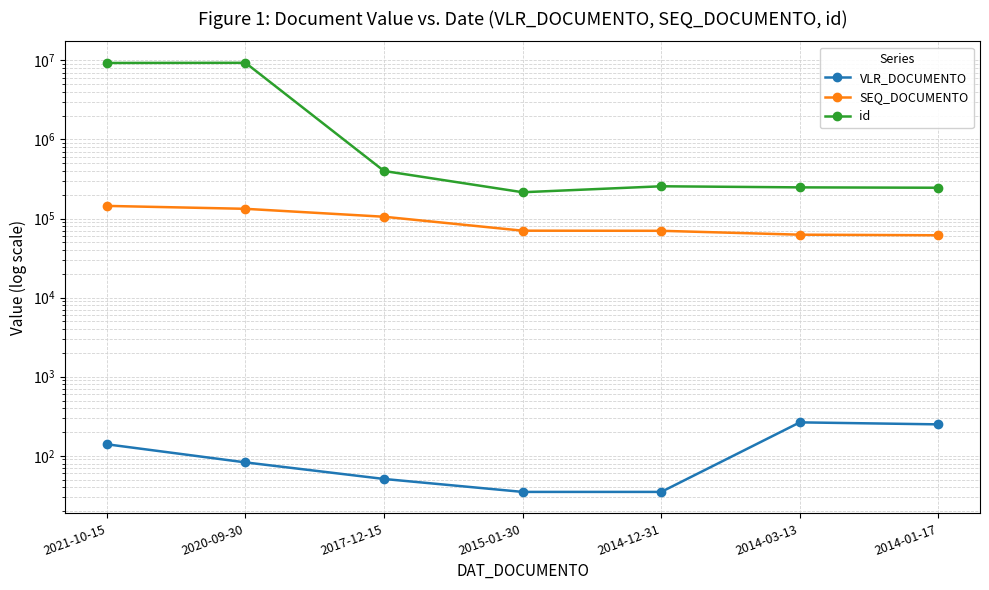

Which category has the highest value in the VLR_DOCUMENTO series?

2014-03-13